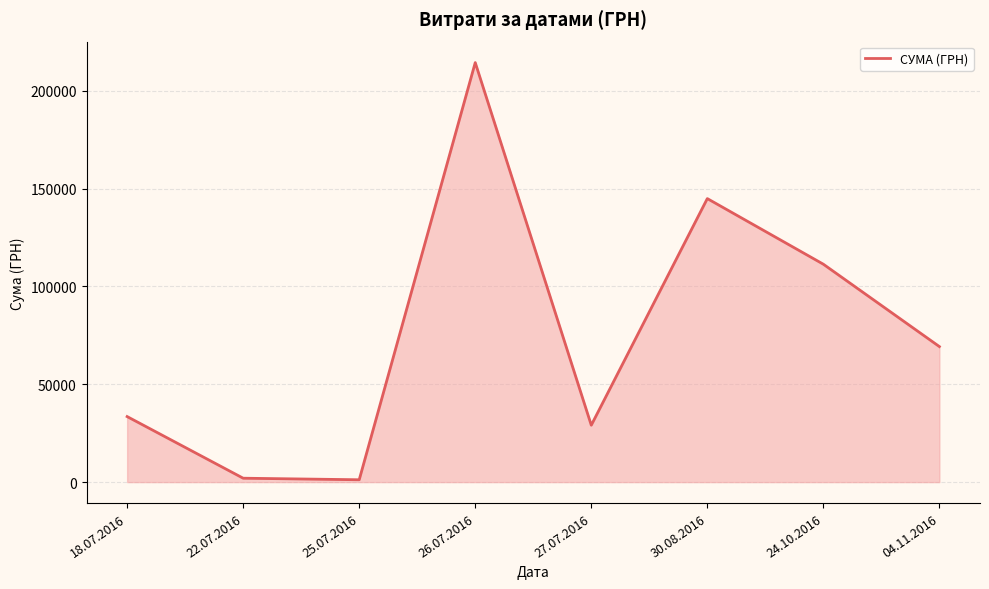

What is the change in value from 26.07.2016 to 27.07.2016?

-185295.3